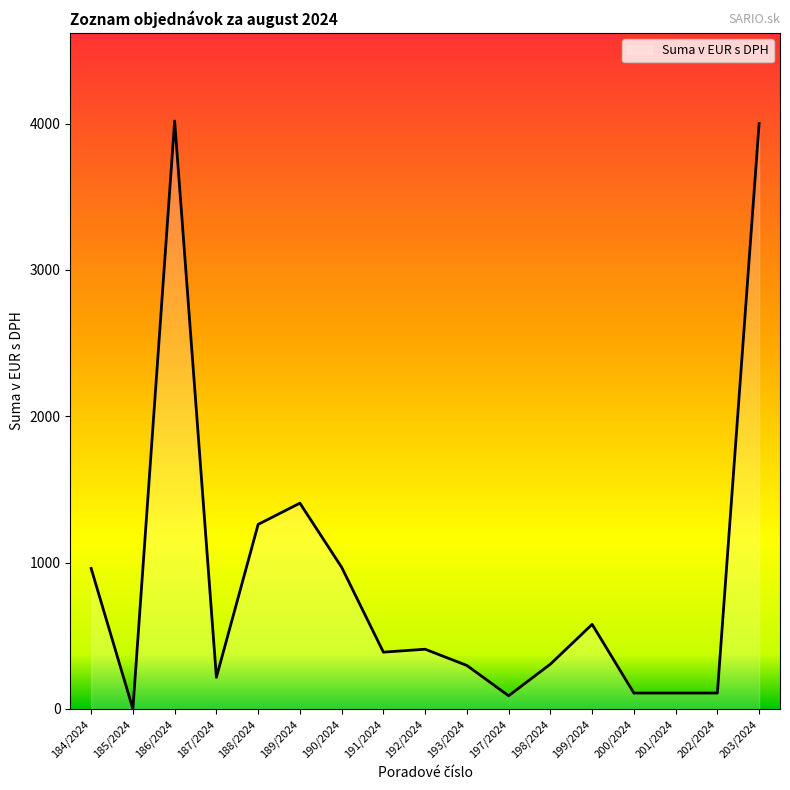

Which category has the lowest value across all series?

185/2024